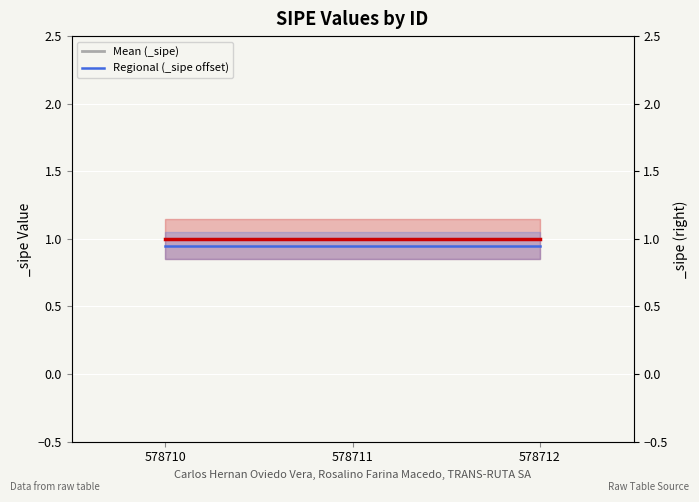

At how many categories does at least one series exceed 0?

3